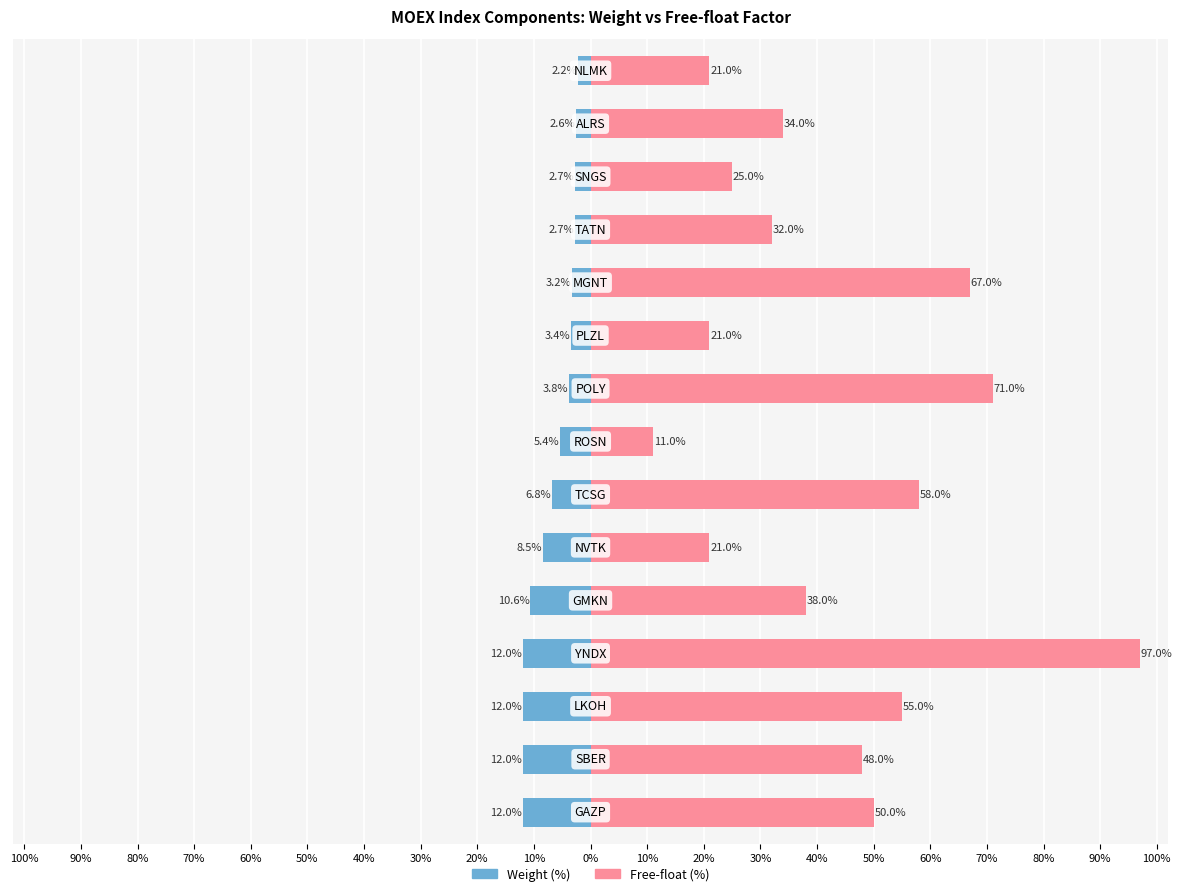

Is the value of Free-float (%) at 70% greater than the value of Weight (%) at 60%?

Yes